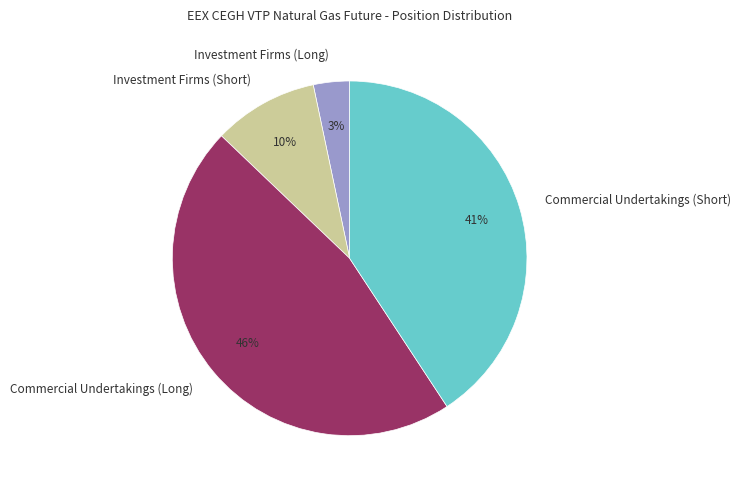

Count the number of slices in the pie.

4